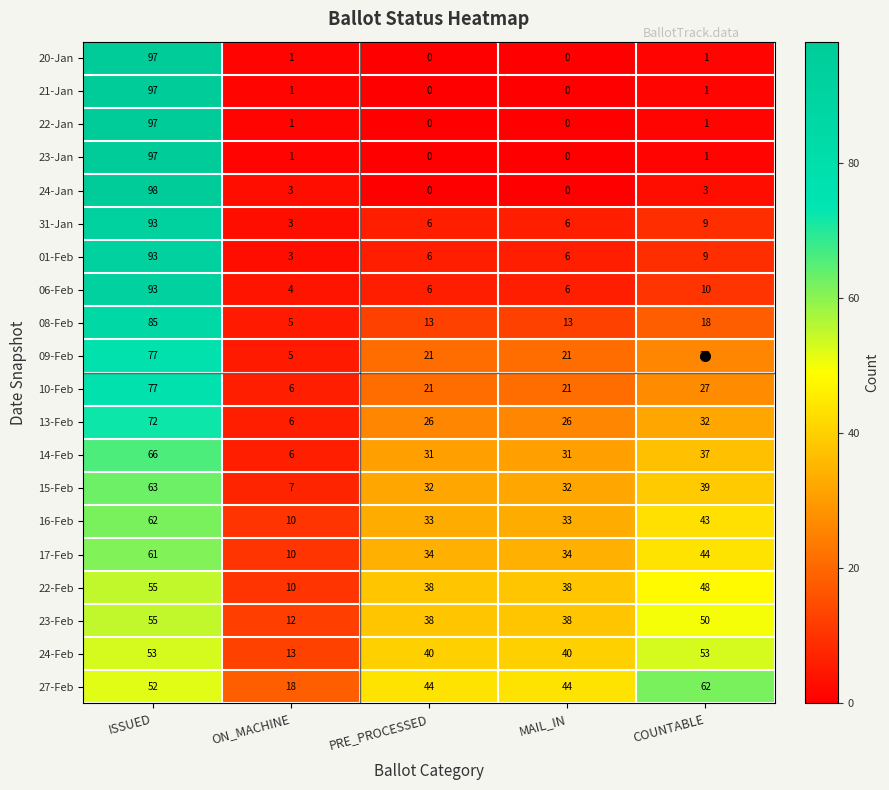

At which label is 06-Feb closest to 48?

COUNTABLE